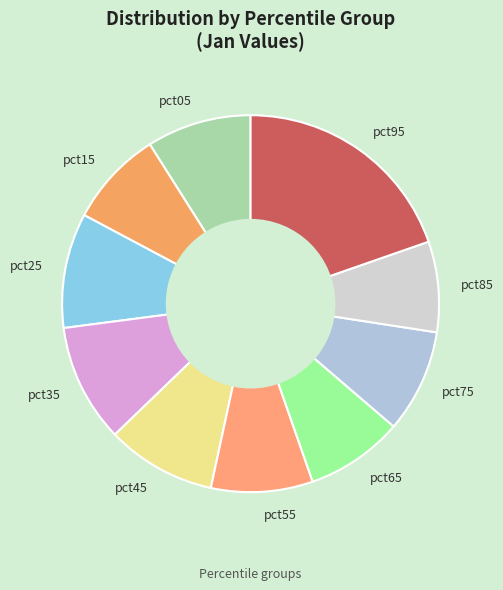

Is it true that pct35 is 10% of the pie?

True